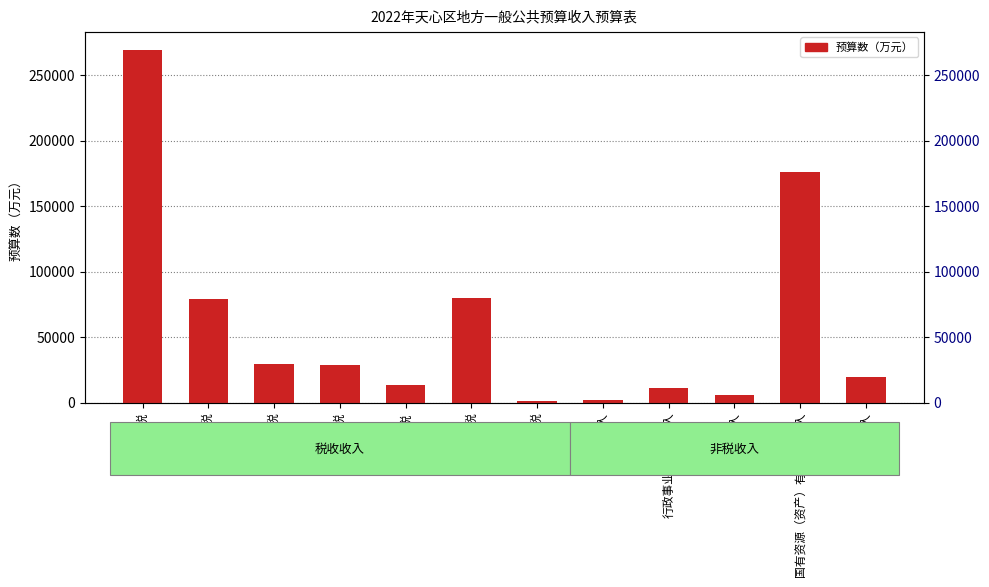

Which category has the highest value across all series?

增值税